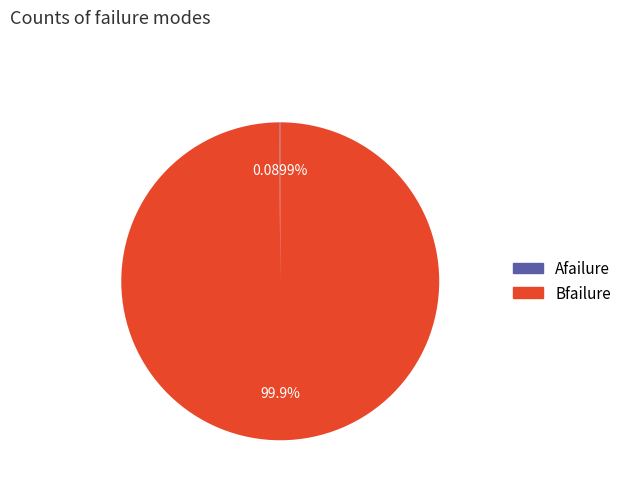

What is the majority slice?

Bfailure